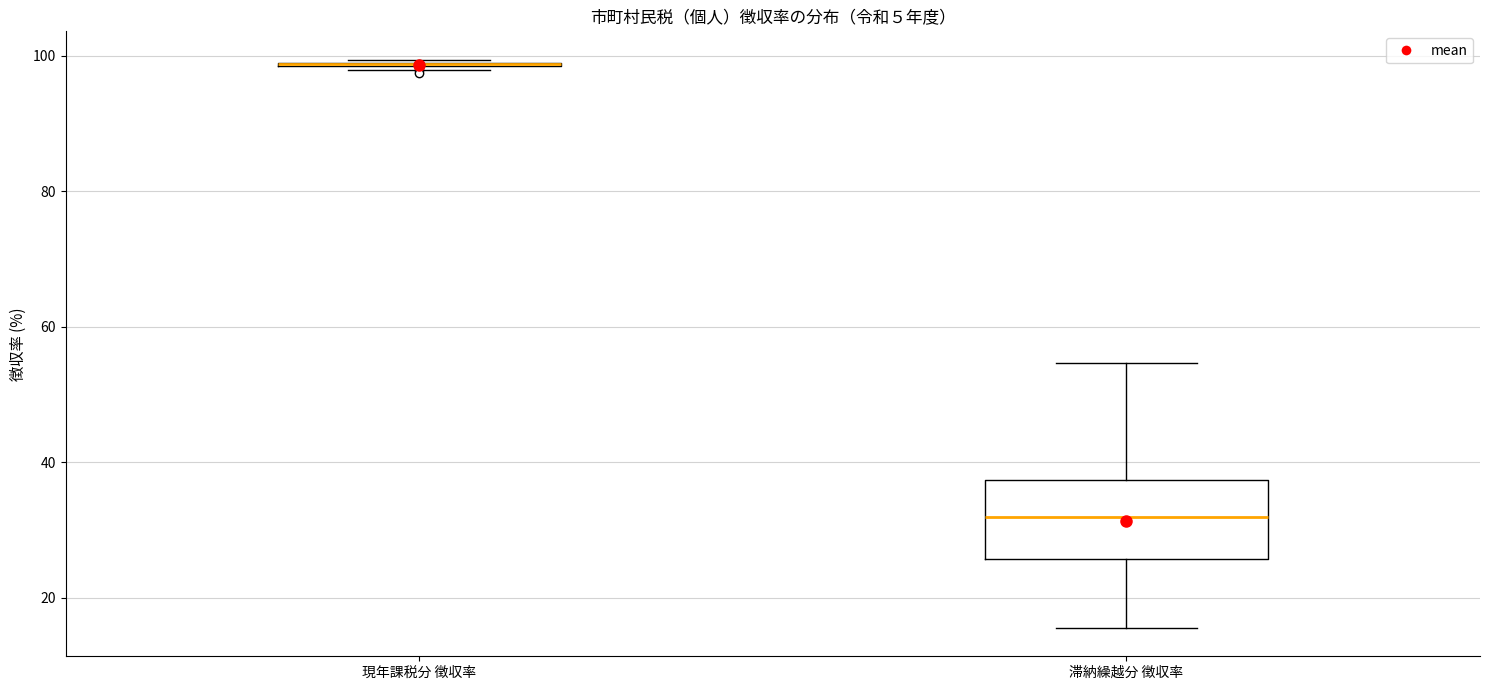

Which box is the tallest, from its lower edge to its upper edge?

滞納繰越分 徴収率